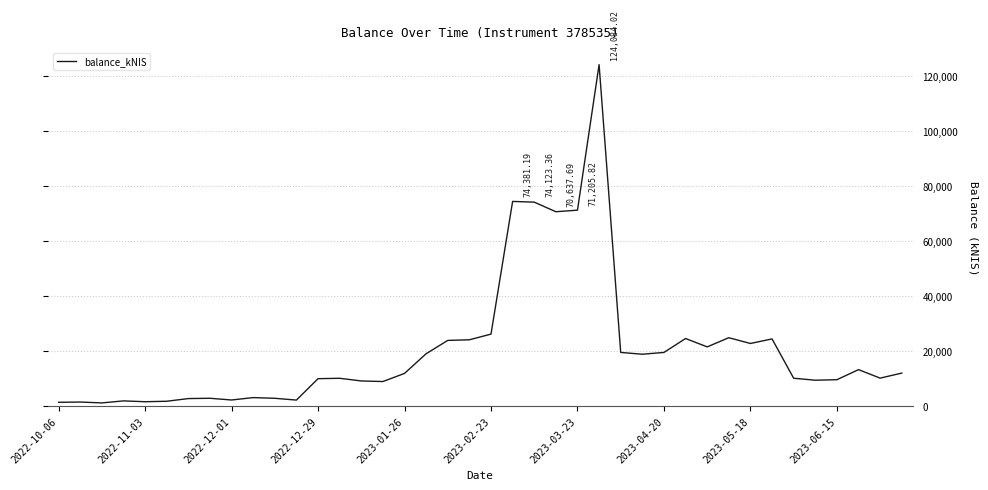

What is the difference between the maximum and minimum values?

122921.6